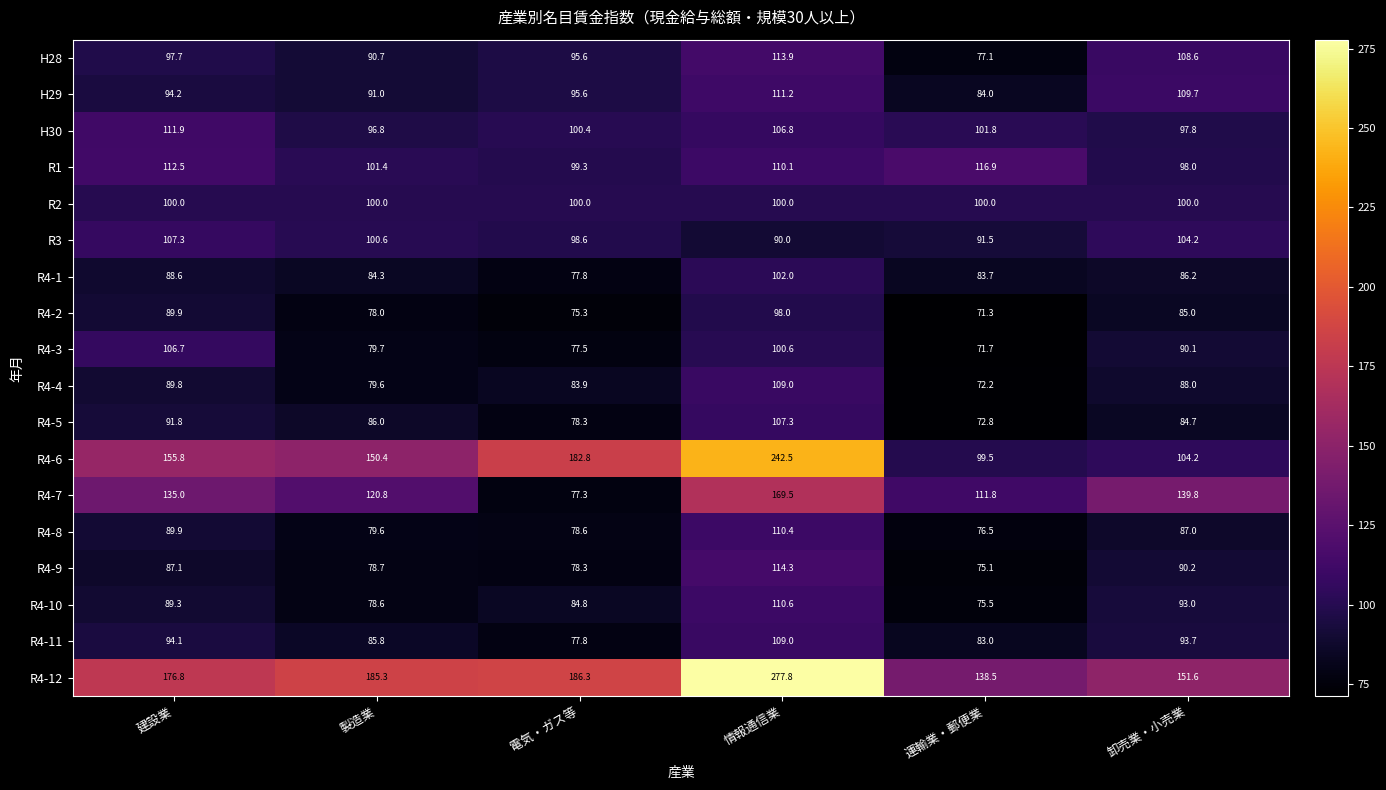

What is the difference between the second highest and minimum values in the R4-11 series?

16.3